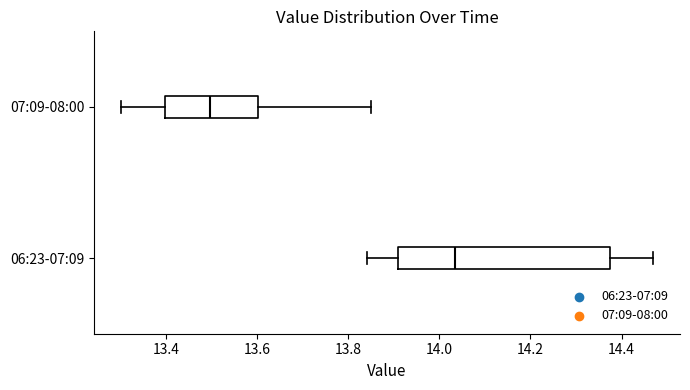

Where is the right edge of the box for 07:09-08:00 on the x-axis? The values are not printed on the chart, so give them approximately, as read against the axis.

13.60